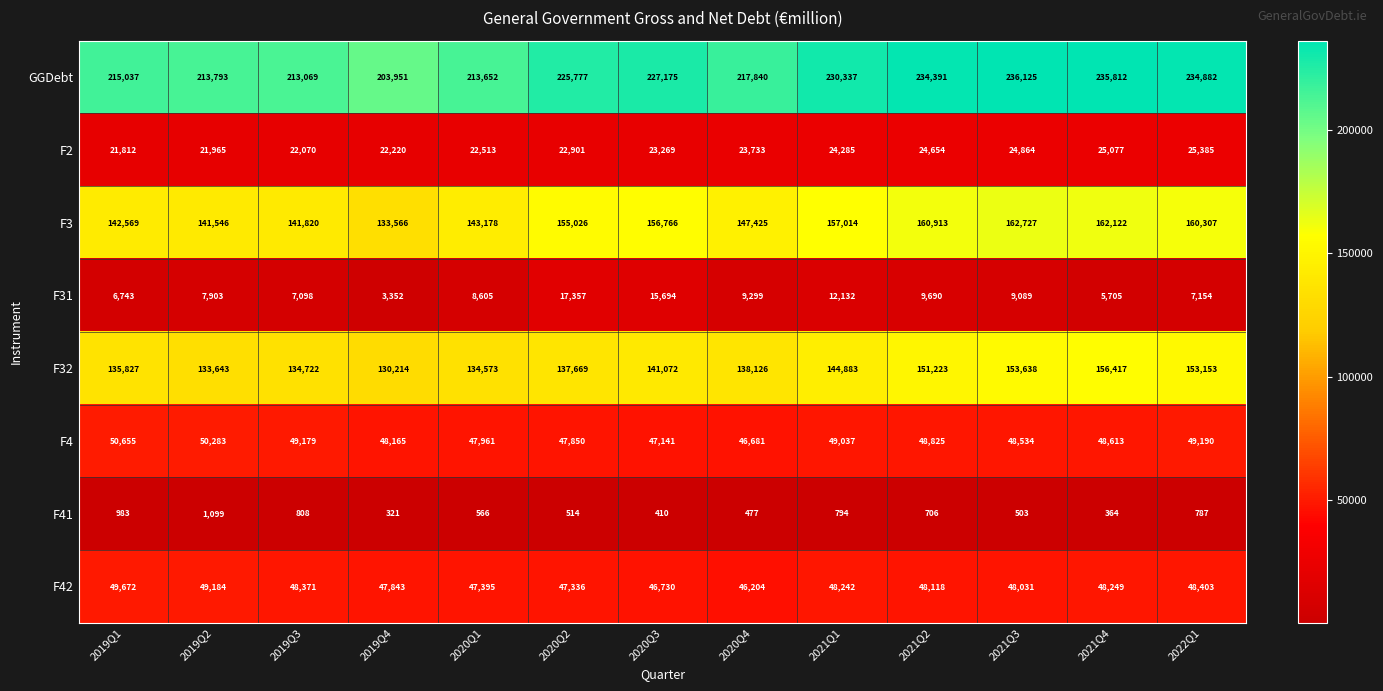

At 2019Q2, list the series in order from largest to smallest.

GGDebt, F3, F32, F4, F42, F2, F31, F41